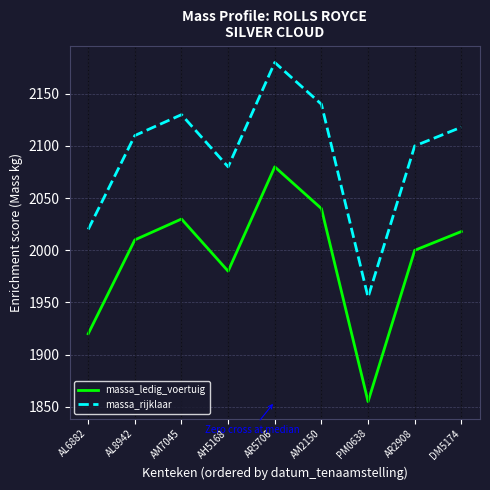

How many lines are shown in the chart?

2